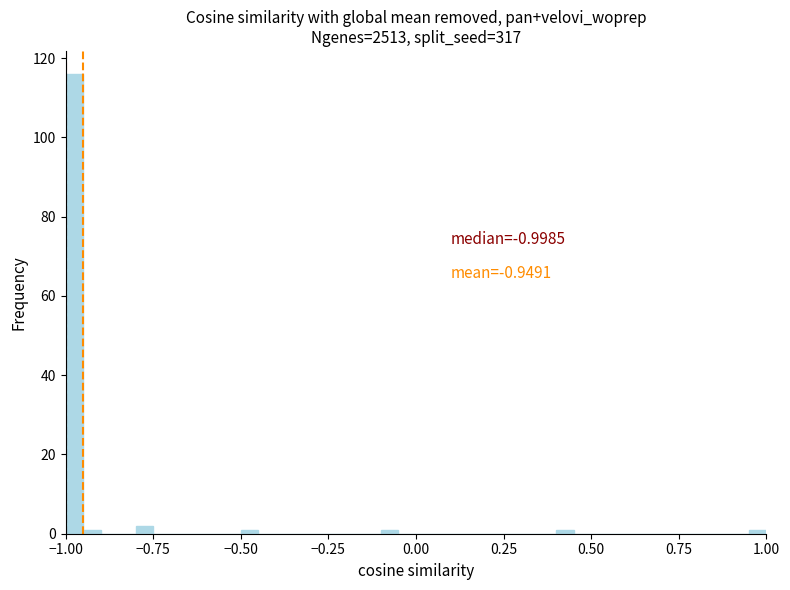

Around what value on the x-axis is the tallest bar? Give the approximate position of its centre, as read against the axis.

-0.95